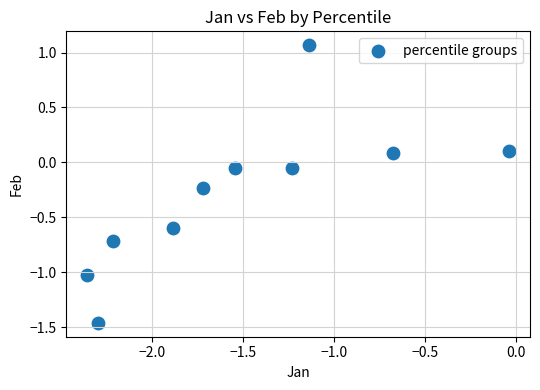

What is the average Y value?

-0.3